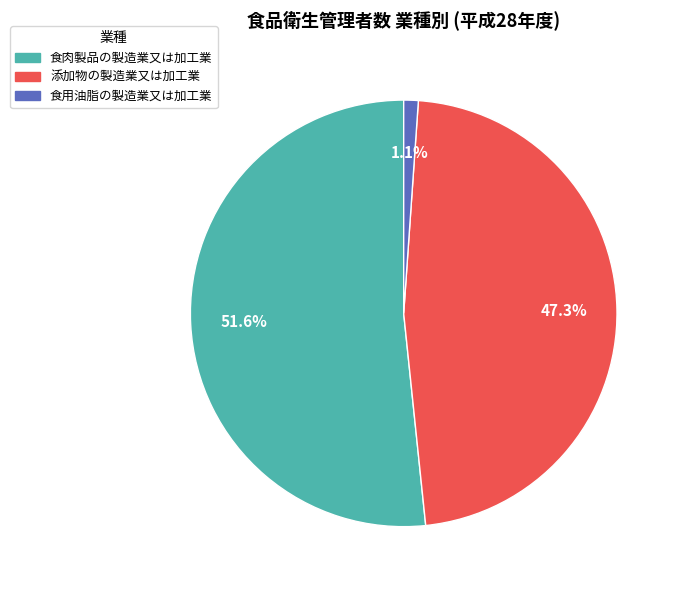

Rank the categories by value from lowest to highest.

食用油脂の製造業又は加工業, 添加物の製造業又は加工業, 食肉製品の製造業又は加工業